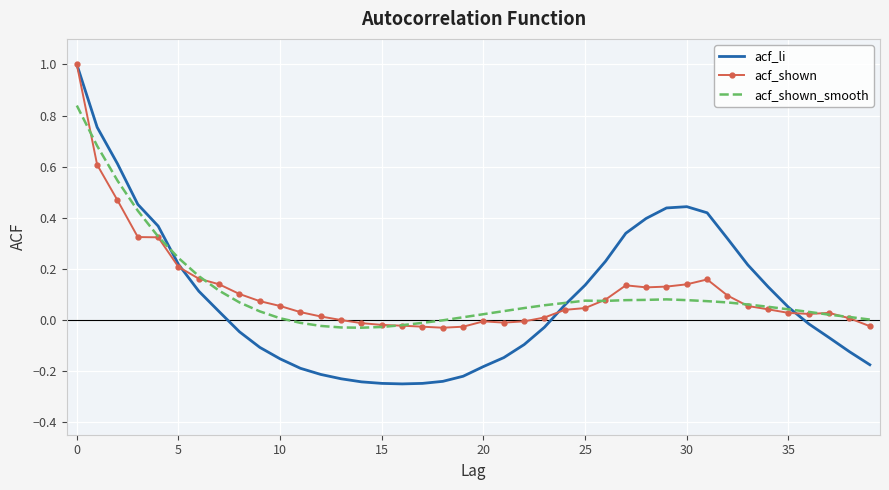

How many values in acf_li are above zero?

20